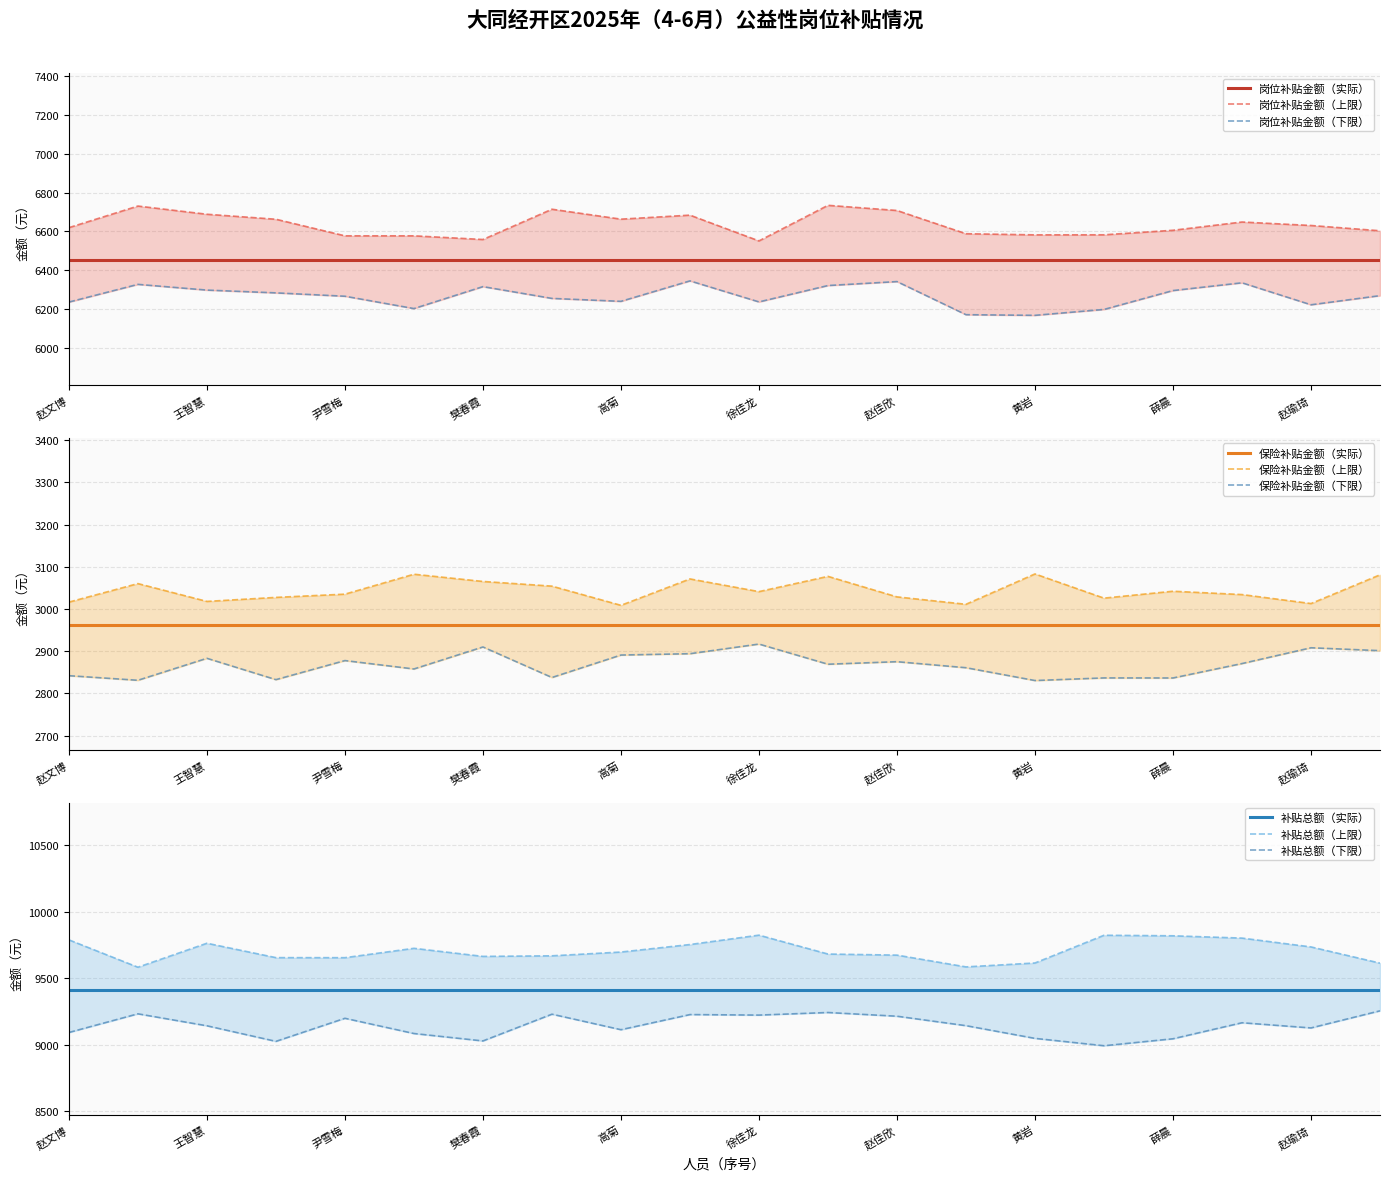

True or false: 岗位补贴金额 and 保险补贴金额 intersect in this chart.

False